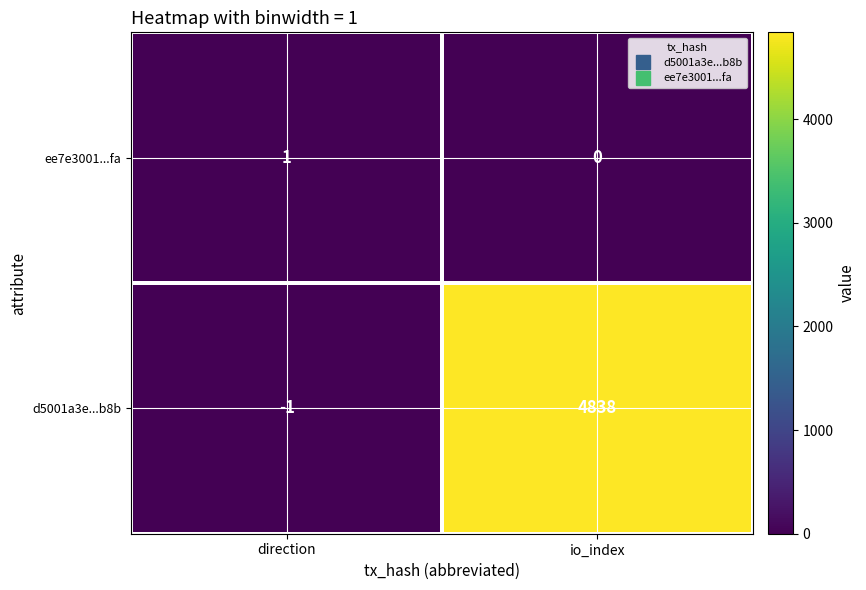

What is the spread (max minus min) of values at io_index?

4838